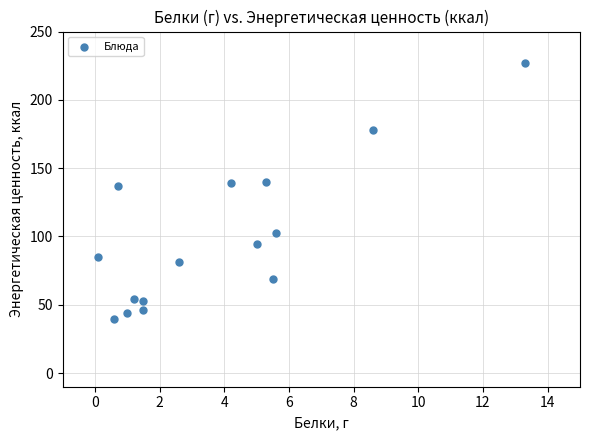

What is the range of X values (max minus min)?

13.2